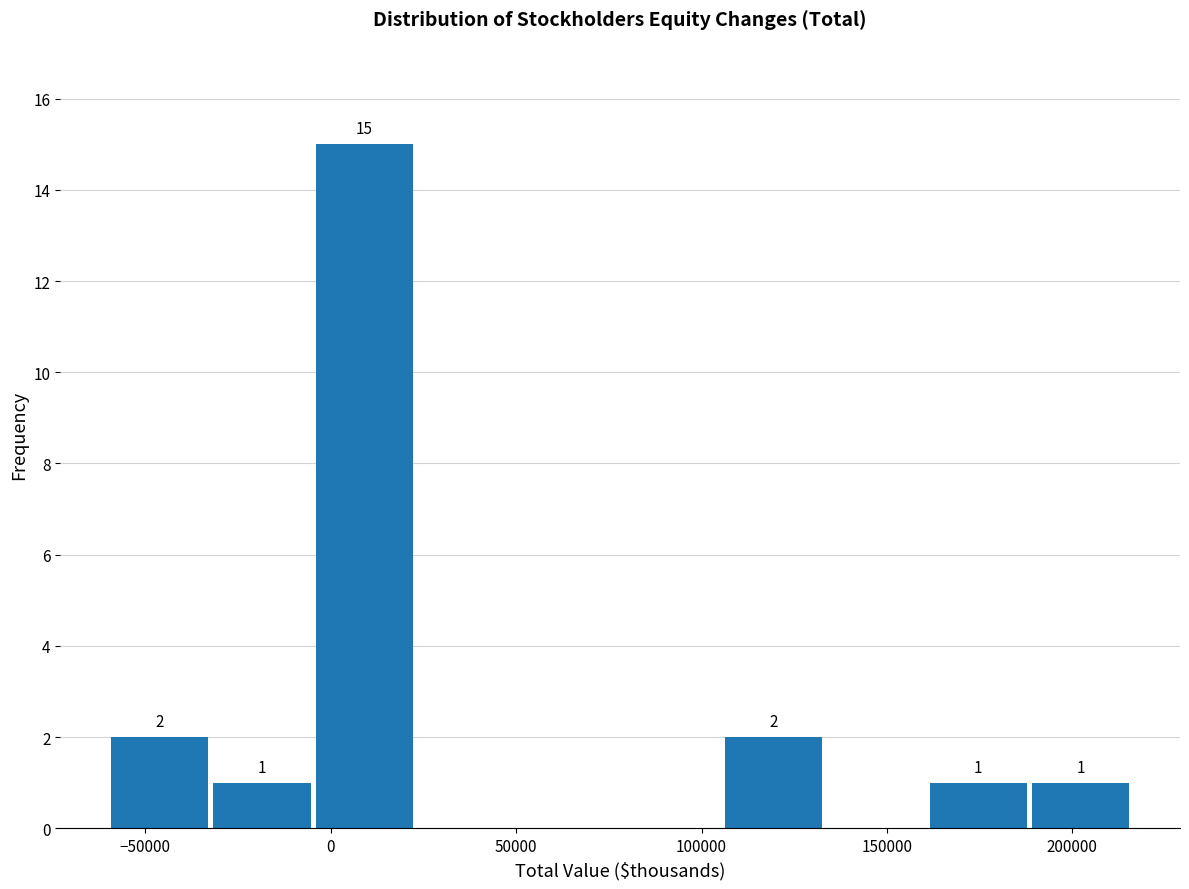

Over which range of the x-axis is the bar tallest?

-5000 to 25000